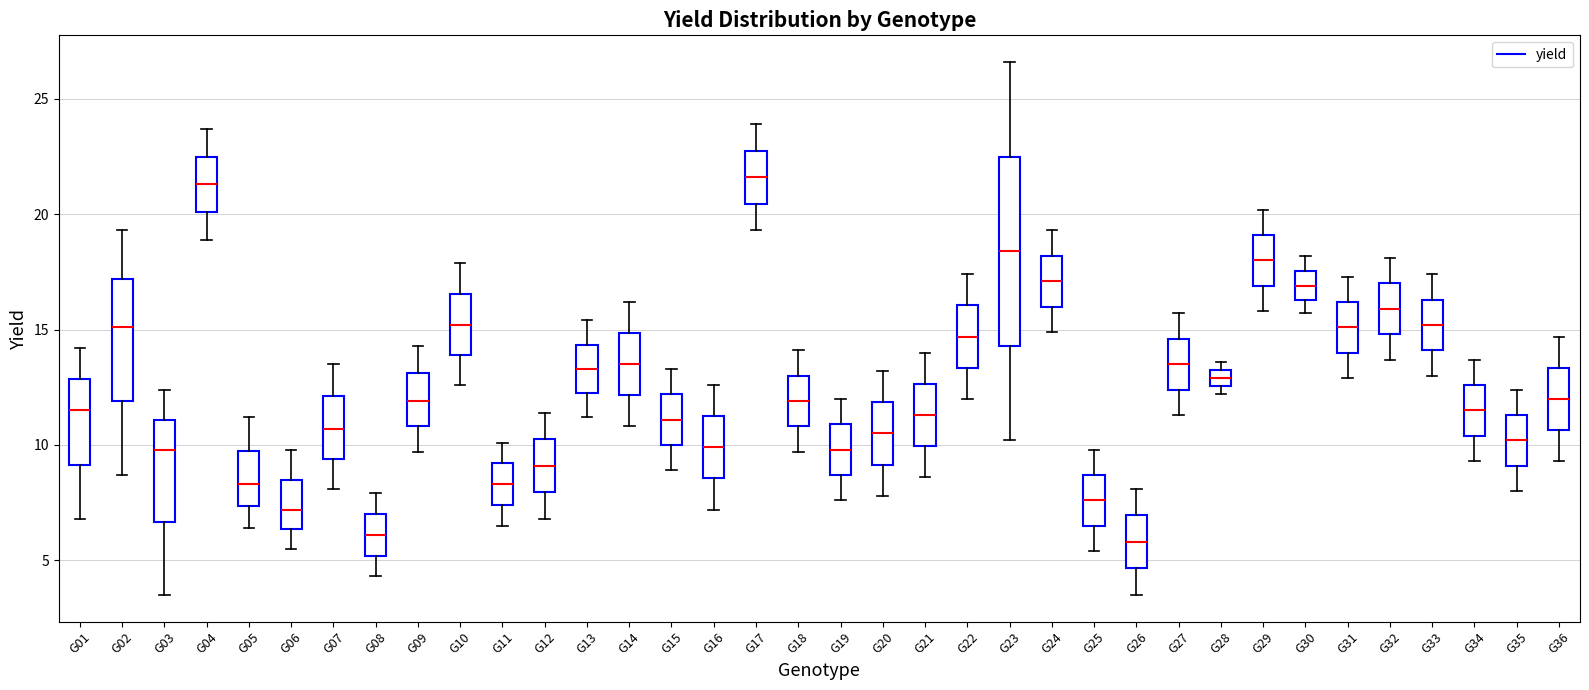

Where is the upper edge of the box for G19 on the y-axis? The values are not printed on the chart, so give them approximately, as read against the axis.

11.0